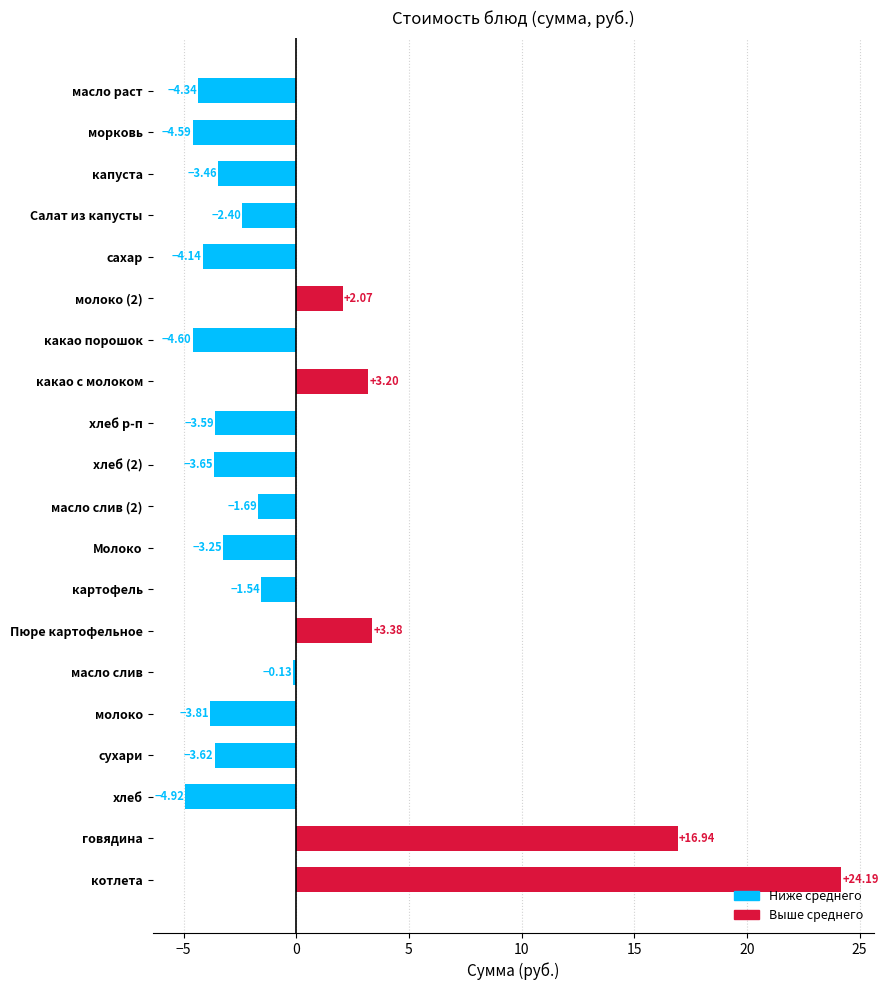

What is the change in value from Пюре картофельное to хлеб р-п?

-7.0